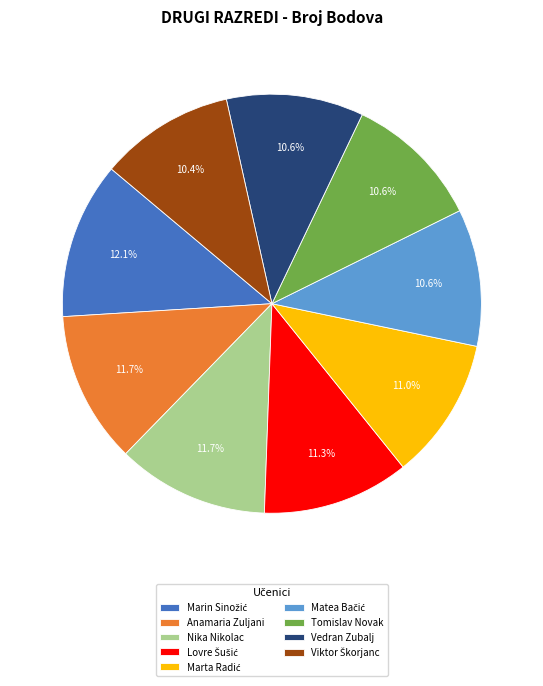

Approximately how many times larger is the value at Anamaria Zuljani compared to Nika Nikolac?

1.0